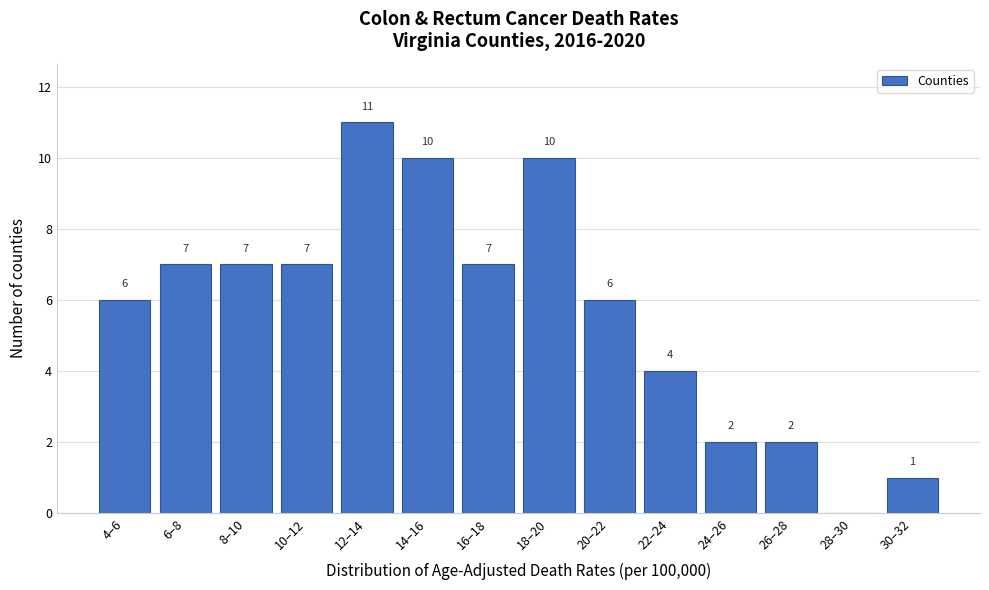

Reading left to right, list all the values displayed in this chart.

4–6=6	6–8=7	8–10=7	10–12=7	12–14=11	14–16=10	16–18=7	18–20=10	20–22=6	22–24=4	24–26=2	26–28=2	28–30=0	30–32=1